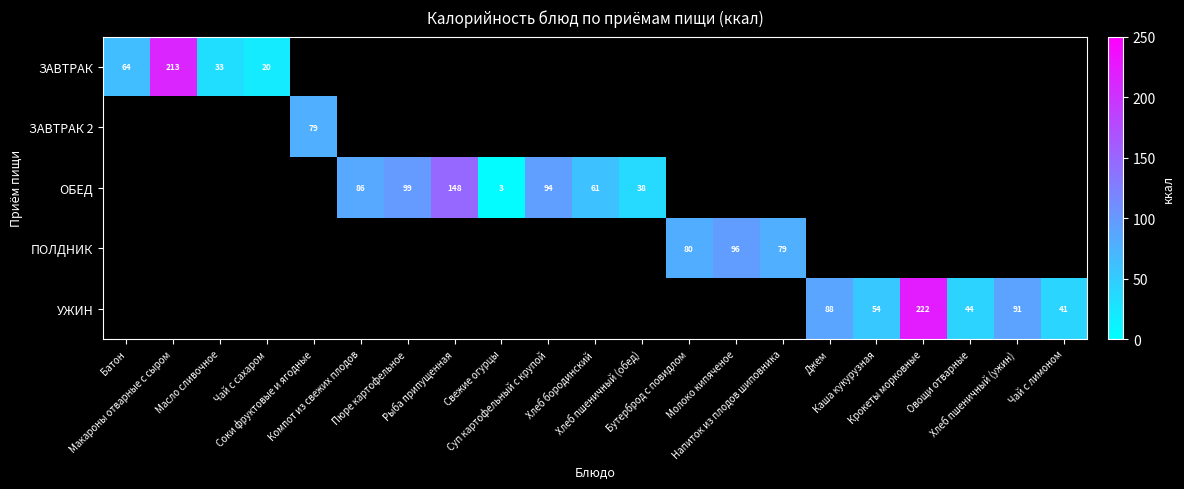

How many positive values does the ЗАВТРАК 2 series have?

1